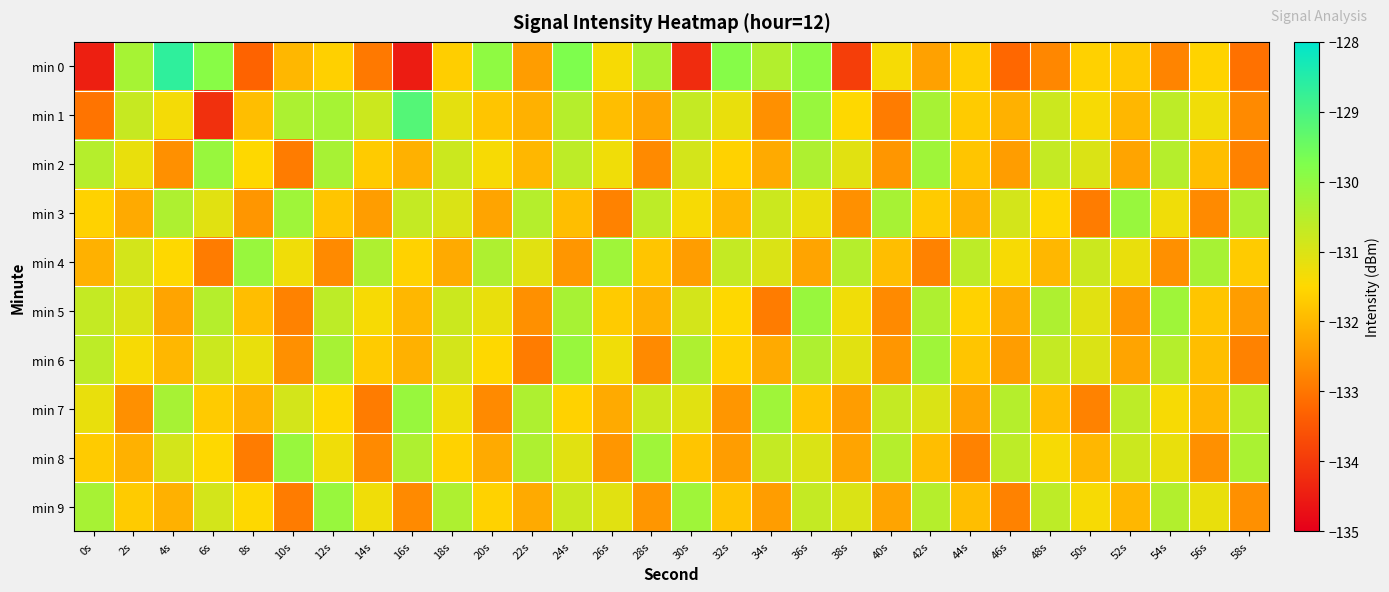

Reading left to right, what are all the values shown in this chart?

min 0: 0s=-134.4	2s=-130.3	4s=-128.7	6s=-129.9	8s=-133.3	10s=-132.0	12s=-131.6	14s=-132.9	16s=-134.5	18s=-131.7	20s=-130.0	22s=-132.4	24s=-129.7	26s=-131.4	28s=-130.3	30s=-134.2	32s=-129.9	34s=-130.5	36s=-129.9	38s=-133.9	40s=-131.4	42s=-132.3	44s=-131.7	46s=-133.2	48s=-132.7	50s=-131.6	52s=-131.7	54s=-132.8	56s=-131.6	58s=-133.1
min 1: 0s=-133.0	2s=-130.7	4s=-131.4	6s=-134.2	8s=-131.9	10s=-130.4	12s=-130.3	14s=-130.8	16s=-129.2	18s=-131.1	20s=-131.8	22s=-132.1	24s=-130.5	26s=-131.9	28s=-132.3	30s=-130.7	32s=-131.2	34s=-132.6	36s=-130.1	38s=-131.5	40s=-132.9	42s=-130.3	44s=-131.7	46s=-132.1	48s=-130.8	50s=-131.4	52s=-132.0	54s=-130.6	56s=-131.3	58s=-132.7
min 2: 0s=-130.5	2s=-131.2	4s=-132.6	6s=-130.1	8s=-131.5	10s=-132.9	12s=-130.3	14s=-131.7	16s=-132.1	18s=-130.8	20s=-131.4	22s=-132.0	24s=-130.6	26s=-131.3	28s=-132.7	30s=-130.9	32s=-131.6	34s=-132.2	36s=-130.4	38s=-131.1	40s=-132.5	42s=-130.2	44s=-131.8	46s=-132.4	48s=-130.7	50s=-131.0	52s=-132.3	54s=-130.5	56s=-131.9	58s=-132.8
min 3: 0s=-131.6	2s=-132.2	4s=-130.4	6s=-131.1	8s=-132.5	10s=-130.2	12s=-131.8	14s=-132.4	16s=-130.7	18s=-131.0	20s=-132.3	22s=-130.5	24s=-131.9	26s=-132.8	28s=-130.6	30s=-131.4	32s=-132.0	34s=-130.8	36s=-131.2	38s=-132.6	40s=-130.3	42s=-131.7	44s=-132.1	46s=-130.9	48s=-131.5	50s=-132.9	52s=-130.1	54s=-131.3	56s=-132.7	58s=-130.4
min 4: 0s=-132.1	2s=-130.9	4s=-131.5	6s=-132.9	8s=-130.1	10s=-131.3	12s=-132.7	14s=-130.4	16s=-131.6	18s=-132.2	20s=-130.4	22s=-131.1	24s=-132.5	26s=-130.2	28s=-131.8	30s=-132.4	32s=-130.7	34s=-131.0	36s=-132.3	38s=-130.5	40s=-131.9	42s=-132.8	44s=-130.6	46s=-131.4	48s=-132.0	50s=-130.8	52s=-131.2	54s=-132.6	56s=-130.3	58s=-131.7
min 5: 0s=-130.7	2s=-131.0	4s=-132.3	6s=-130.5	8s=-131.9	10s=-132.8	12s=-130.6	14s=-131.4	16s=-132.0	18s=-130.8	20s=-131.2	22s=-132.6	24s=-130.3	26s=-131.7	28s=-132.1	30s=-130.9	32s=-131.5	34s=-132.9	36s=-130.1	38s=-131.3	40s=-132.7	42s=-130.4	44s=-131.6	46s=-132.2	48s=-130.4	50s=-131.1	52s=-132.5	54s=-130.2	56s=-131.8	58s=-132.4
min 6: 0s=-130.6	2s=-131.4	4s=-132.0	6s=-130.8	8s=-131.2	10s=-132.6	12s=-130.3	14s=-131.7	16s=-132.1	18s=-130.9	20s=-131.5	22s=-132.9	24s=-130.1	26s=-131.3	28s=-132.7	30s=-130.4	32s=-131.6	34s=-132.2	36s=-130.4	38s=-131.1	40s=-132.5	42s=-130.2	44s=-131.8	46s=-132.4	48s=-130.7	50s=-131.0	52s=-132.3	54s=-130.5	56s=-131.9	58s=-132.8
min 7: 0s=-131.2	2s=-132.6	4s=-130.3	6s=-131.7	8s=-132.1	10s=-130.9	12s=-131.5	14s=-132.9	16s=-130.1	18s=-131.3	20s=-132.7	22s=-130.4	24s=-131.6	26s=-132.2	28s=-130.8	30s=-131.1	32s=-132.5	34s=-130.2	36s=-131.8	38s=-132.4	40s=-130.7	42s=-131.0	44s=-132.3	46s=-130.5	48s=-131.9	50s=-132.8	52s=-130.6	54s=-131.4	56s=-132.0	58s=-130.4
min 8: 0s=-131.7	2s=-132.1	4s=-130.9	6s=-131.5	8s=-132.9	10s=-130.1	12s=-131.3	14s=-132.7	16s=-130.4	18s=-131.6	20s=-132.2	22s=-130.4	24s=-131.1	26s=-132.5	28s=-130.2	30s=-131.8	32s=-132.4	34s=-130.7	36s=-131.0	38s=-132.3	40s=-130.5	42s=-131.9	44s=-132.8	46s=-130.6	48s=-131.4	50s=-132.0	52s=-130.8	54s=-131.2	56s=-132.6	58s=-130.3
min 9: 0s=-130.3	2s=-131.7	4s=-132.1	6s=-130.9	8s=-131.5	10s=-132.9	12s=-130.1	14s=-131.3	16s=-132.7	18s=-130.4	20s=-131.6	22s=-132.2	24s=-130.8	26s=-131.1	28s=-132.5	30s=-130.2	32s=-131.8	34s=-132.4	36s=-130.7	38s=-131.0	40s=-132.3	42s=-130.5	44s=-131.9	46s=-132.8	48s=-130.6	50s=-131.4	52s=-132.0	54s=-130.4	56s=-131.2	58s=-132.6